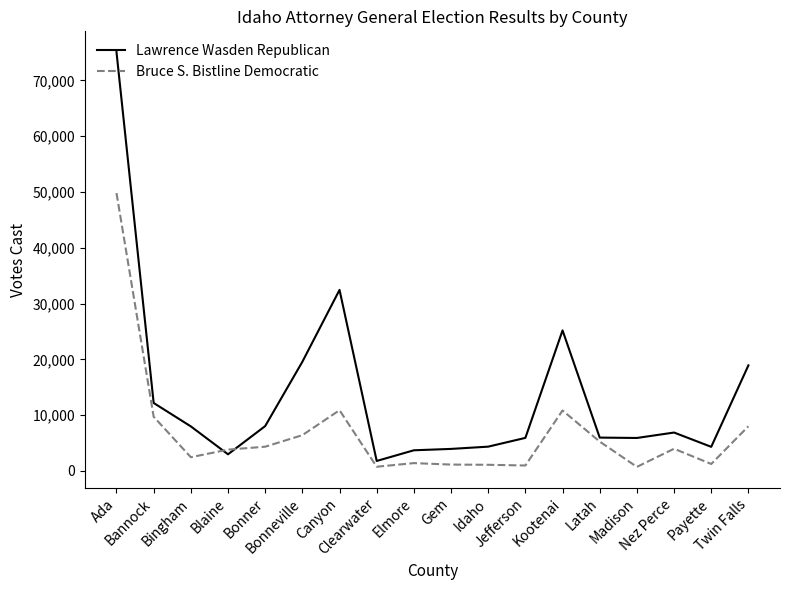

Which series has the widest spread of values?

Lawrence Wasden Republican